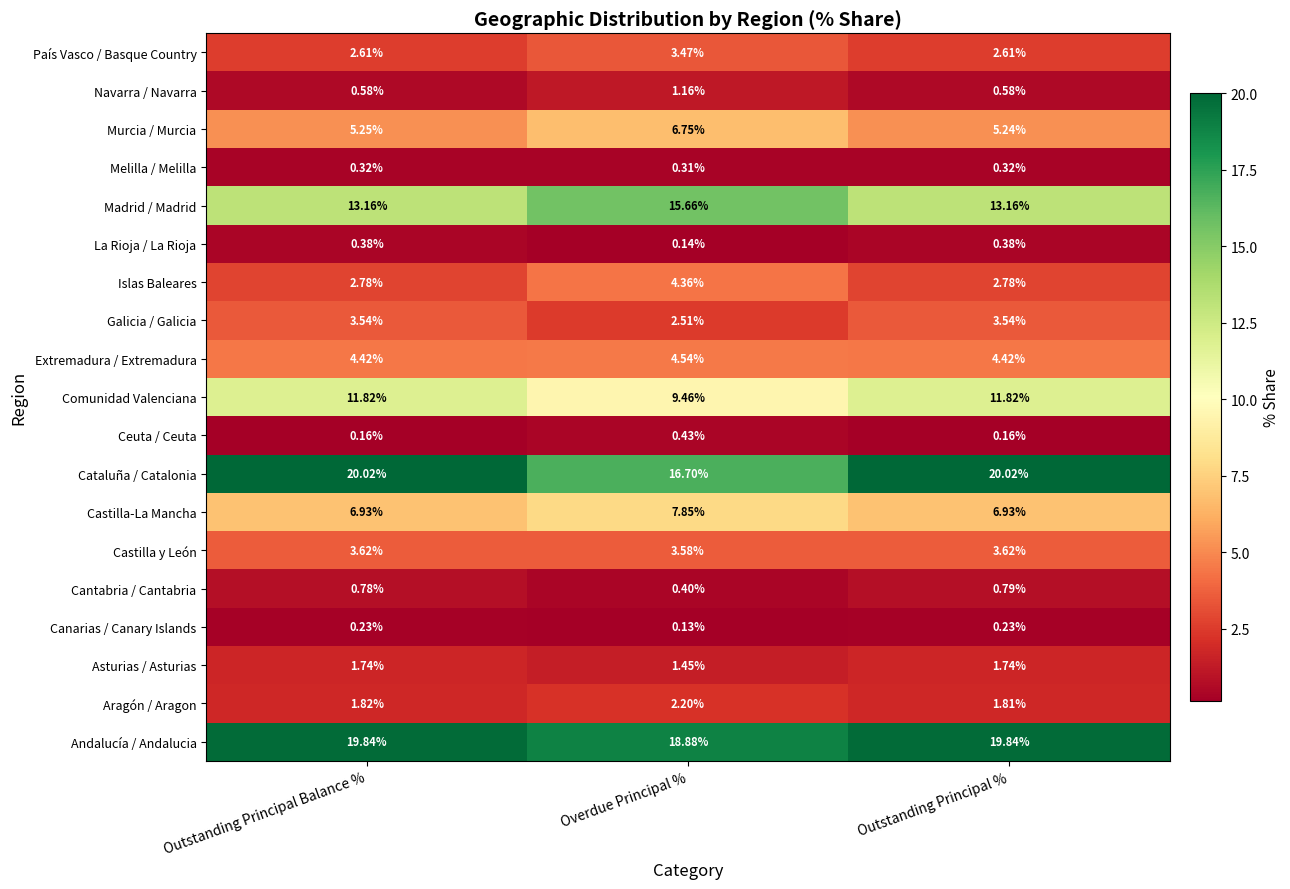

What is the total value across all series at Outstanding Principal %?

100.0